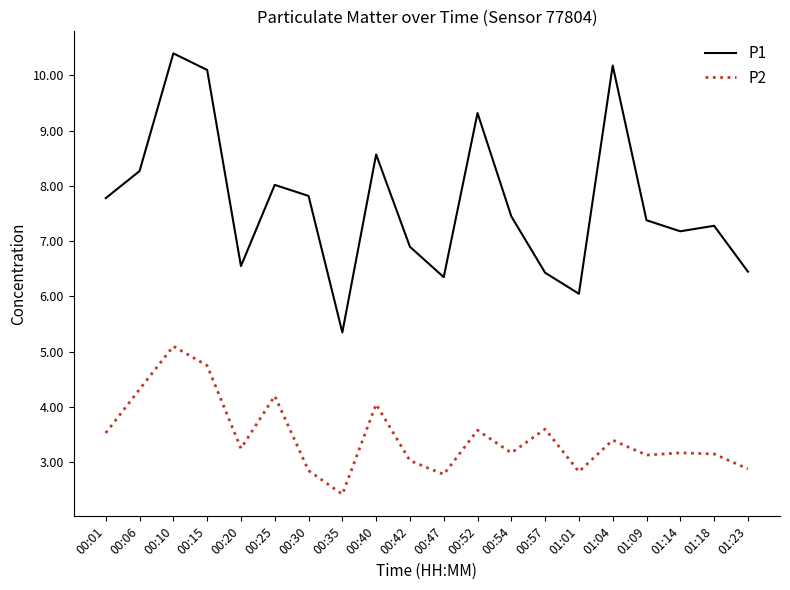

Count the number of data series in this chart.

2